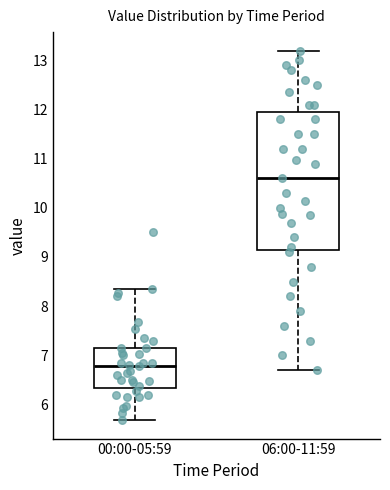

Reading left to right, read every box against the y-axis: the position of its median line, the range the box covers, and the ends of its whiskers. The values are not printed on the chart, so give them approximately, as read against the axis.

00:00-05:59: median 6.8, box 6.3 to 7.2, whiskers 5.7 to 8.4
06:00-11:59: median 10.6, box 9.2 to 12.0, whiskers 6.7 to 13.2